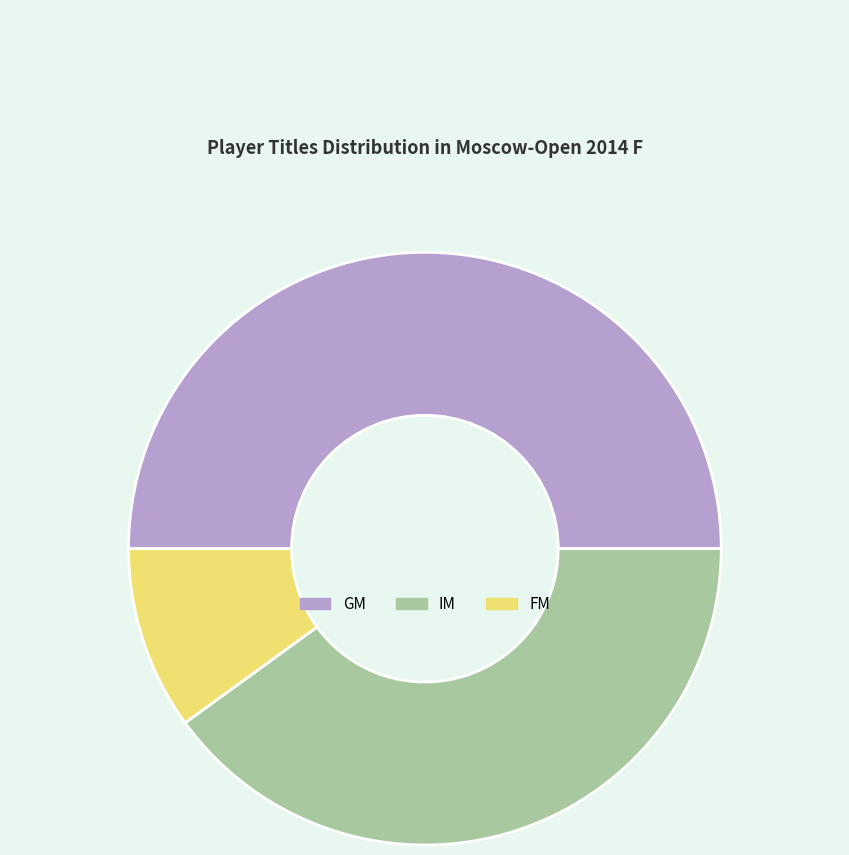

Rank the categories by value from lowest to highest.

FM, IM, GM